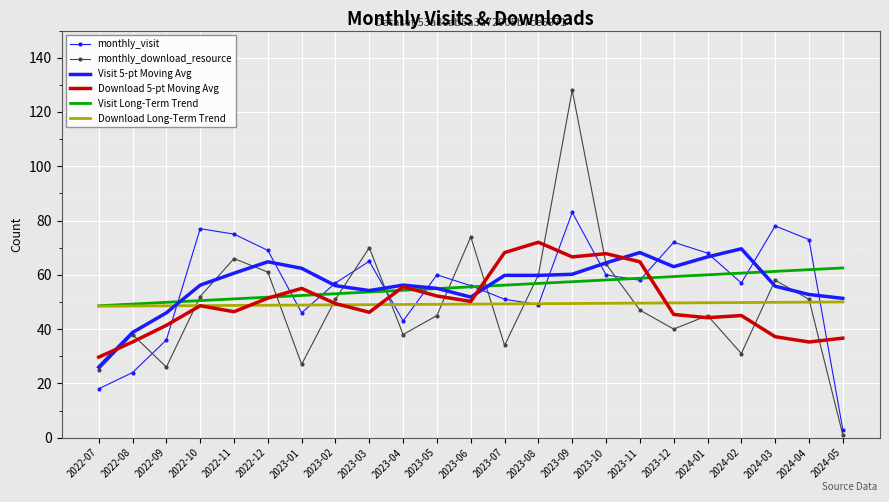

Read the monthly_download_resource value at 2023-06.

74.0